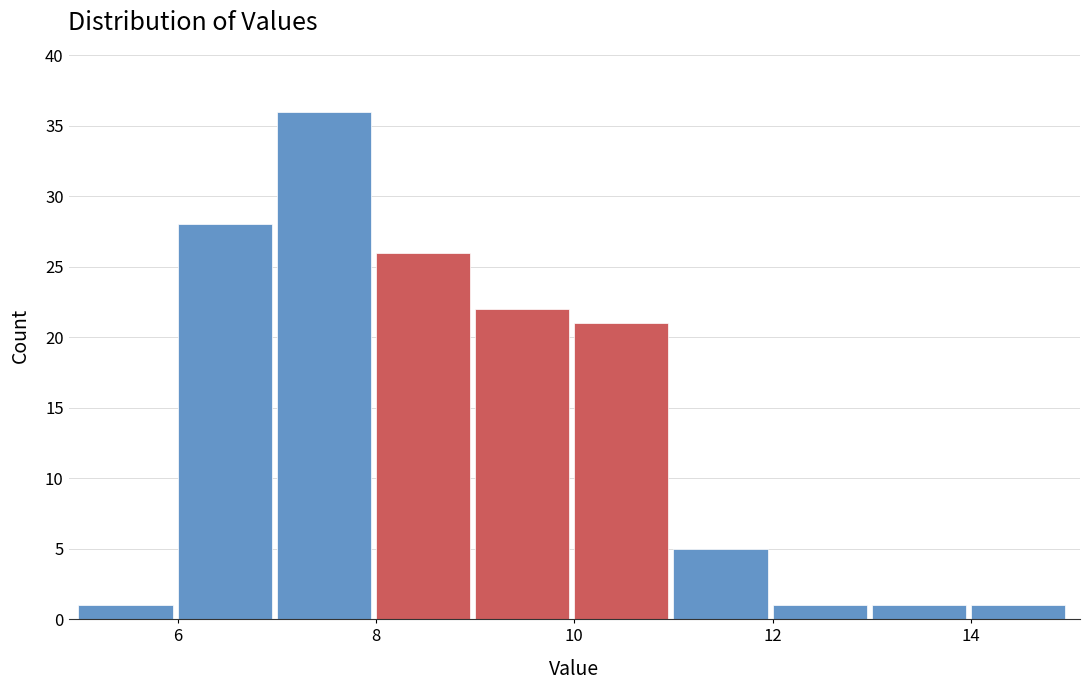

Reading left to right, list every bar in this chart as the range it spans on the x-axis followed by its height. The values are not printed on the chart, so give them approximately, as read against the axis.

5 to 6: 1
6 to 7: 28
7 to 8: 36
8 to 9: 26
9 to 10: 22
10 to 11: 21
11 to 12: 5
12 to 13: 1
13 to 14: 1
14 to 15: 1